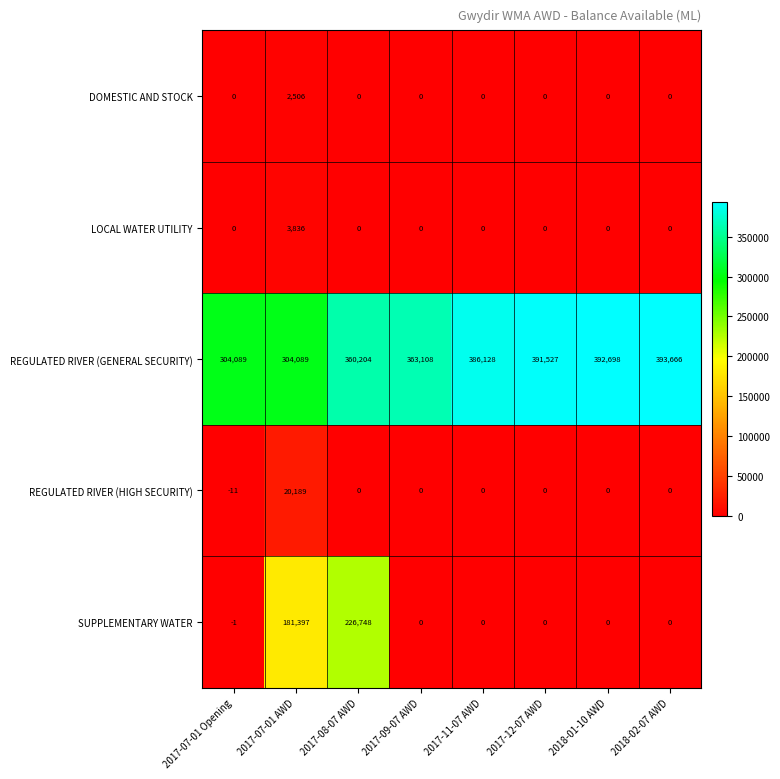

Count the number of data series in this chart.

5